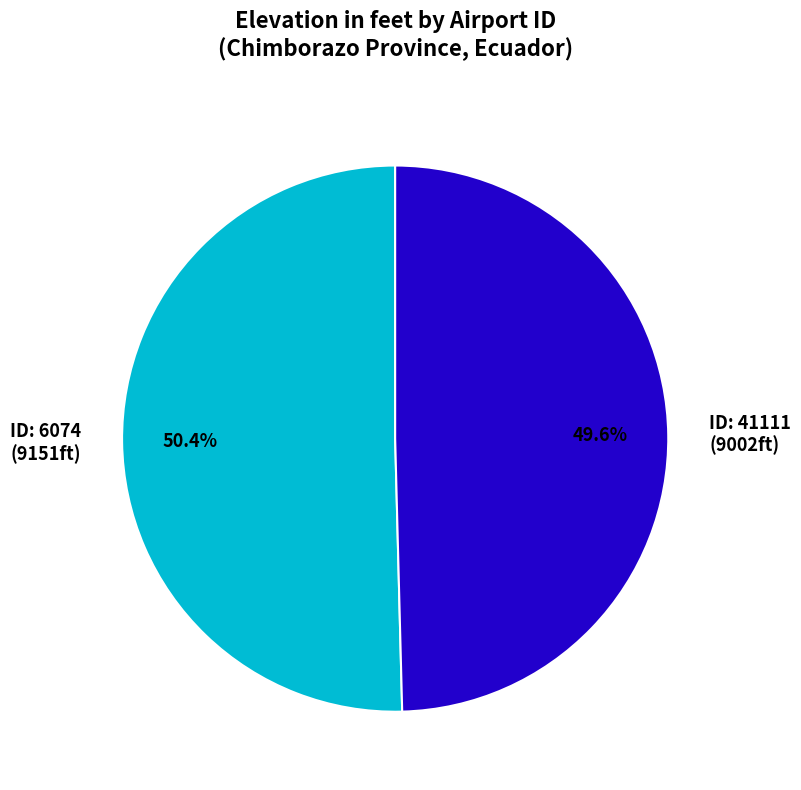

Is there a majority slice in this chart?

Yes